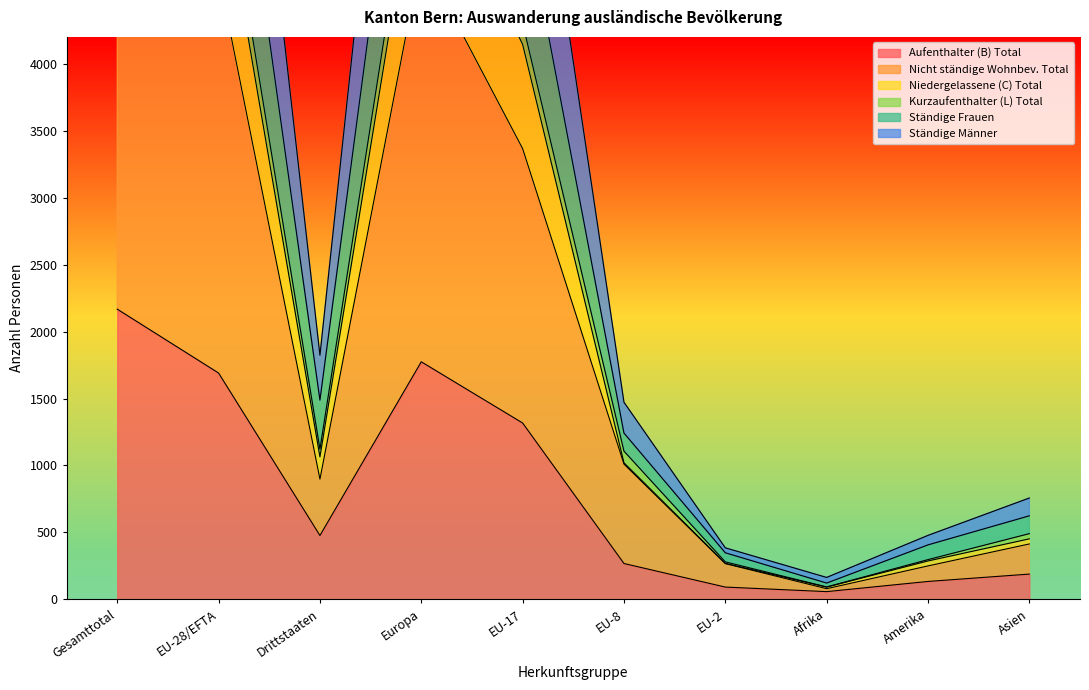

The Aufenthalter (B) Total series shows 104 at Drittstaaten. True or false?

False